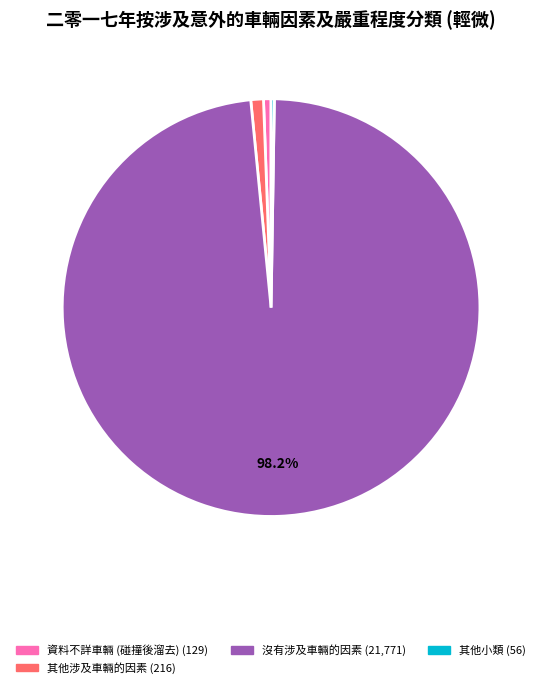

Does any single category account for the majority?

Yes